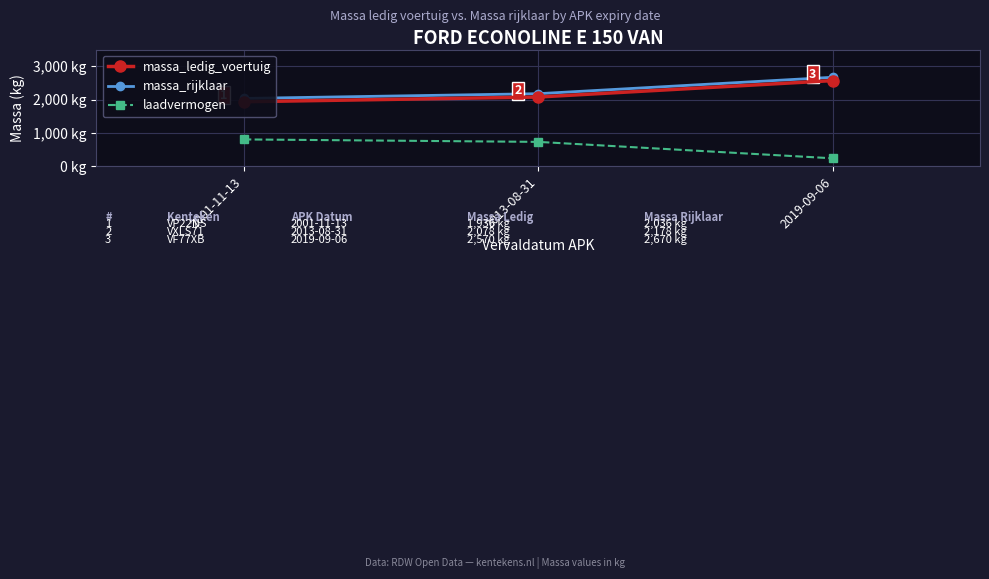

Which has a higher value, 2013-08-31 or 2019-09-06?

2019-09-06